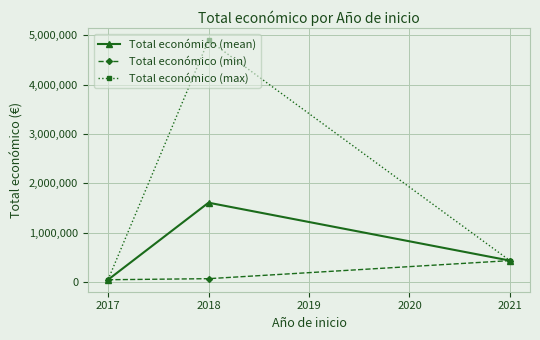

What is the difference between the maximum and minimum values in the Total económico (max) series?

4863630.0